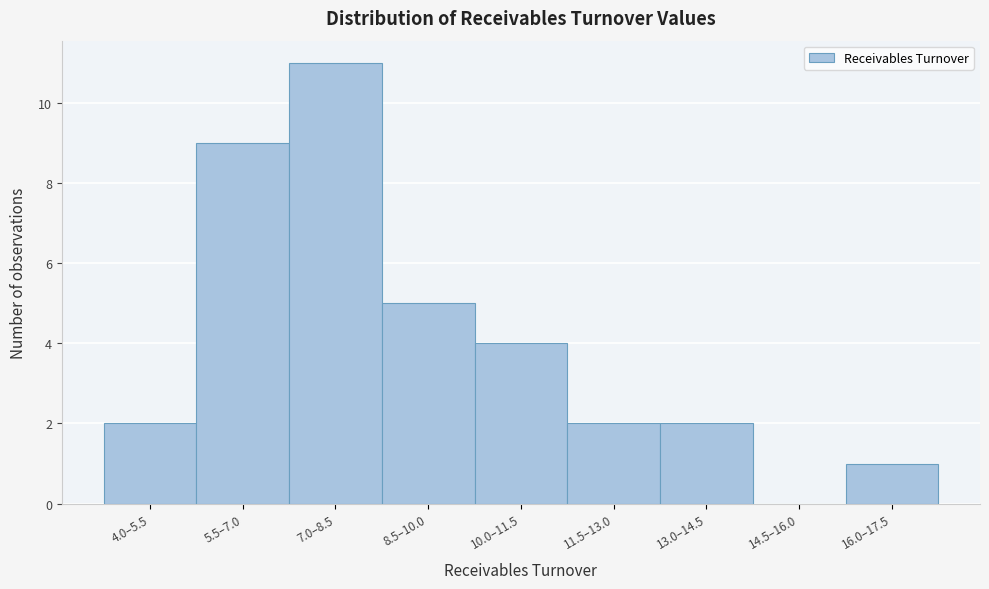

Reading right to left, list all the values displayed in this chart.

16.0–17.5=1	14.5–16.0=0	13.0–14.5=2	11.5–13.0=2	10.0–11.5=4	8.5–10.0=5	7.0–8.5=11	5.5–7.0=9	4.0–5.5=2